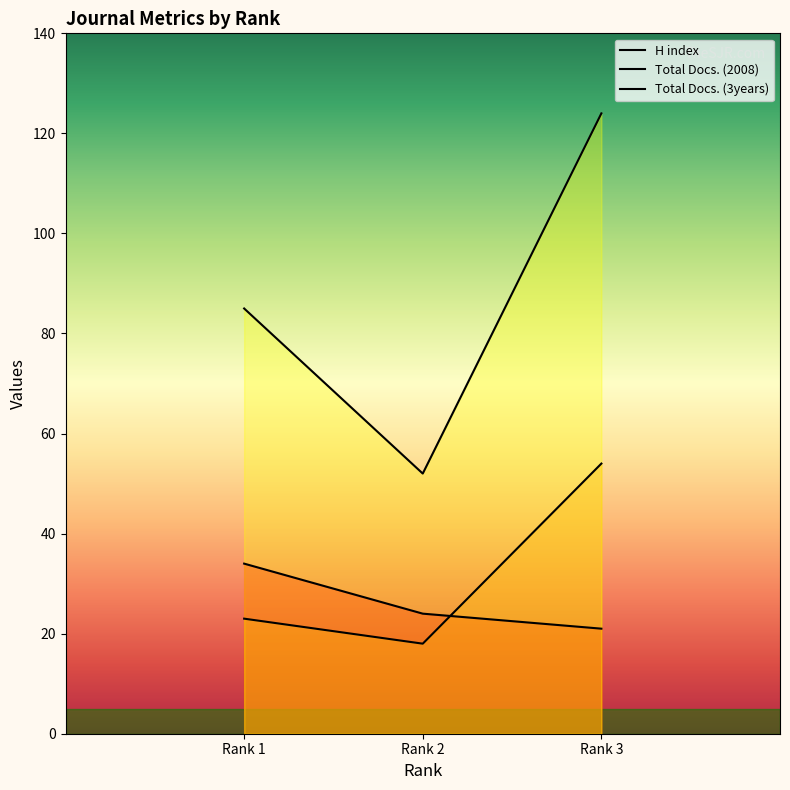

At which category does the chart reach its minimum across all series?

Rank 2